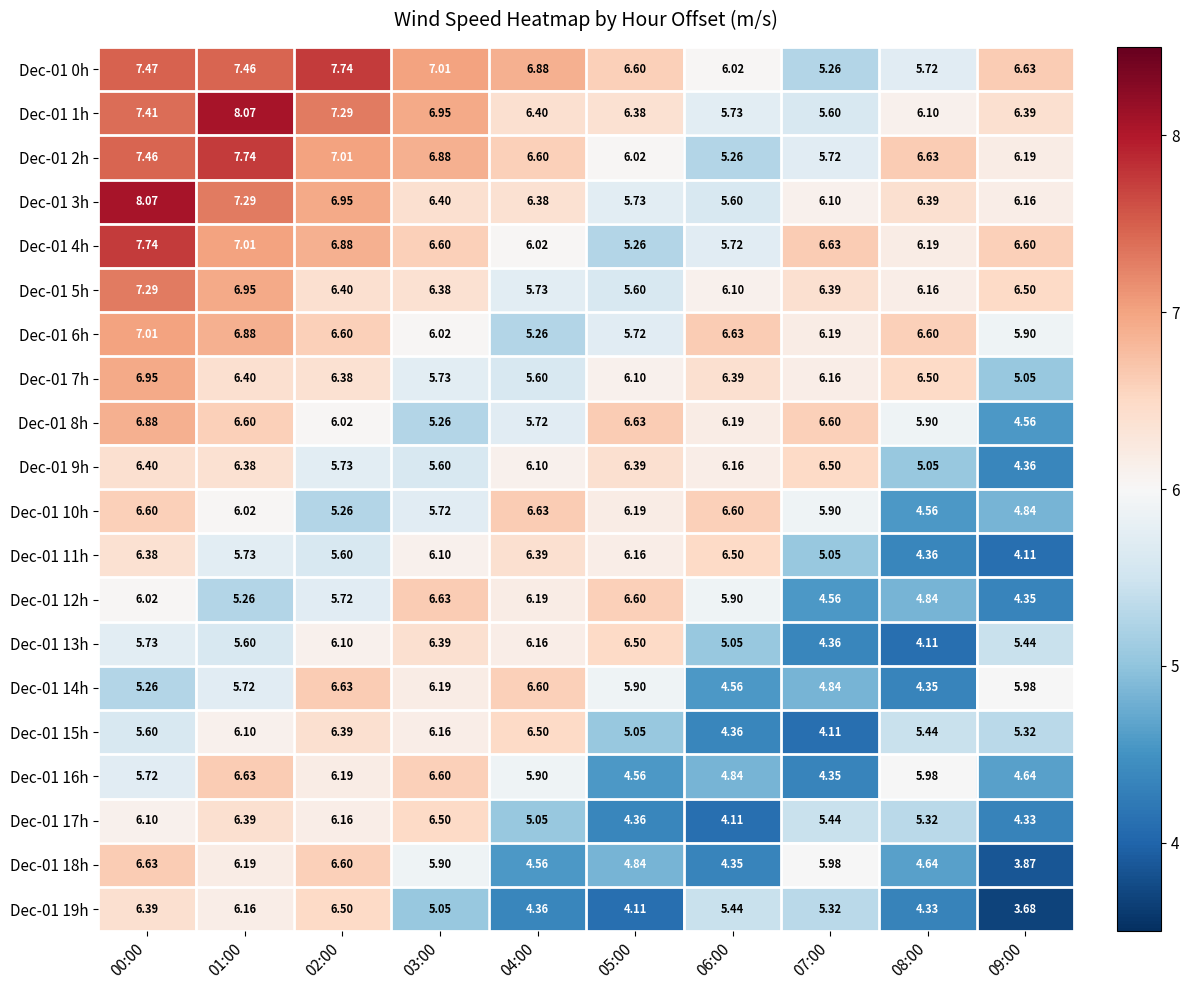

What is the total value across all series at 07:00?

111.1